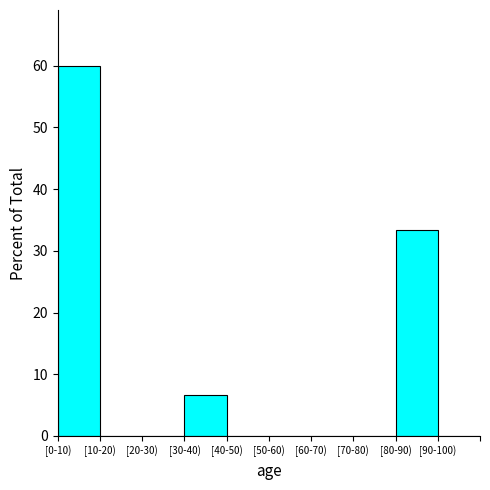

Reading left to right, transcribe all the data shown in this chart.

[0-10)=60.0	[10-20)=0.0	[20-30)=0.0	[30-40)=6.7	[40-50)=0.0	[50-60)=0.0	[60-70)=0.0	[70-80)=0.0	[80-90)=33.3	[90-100)=0.0